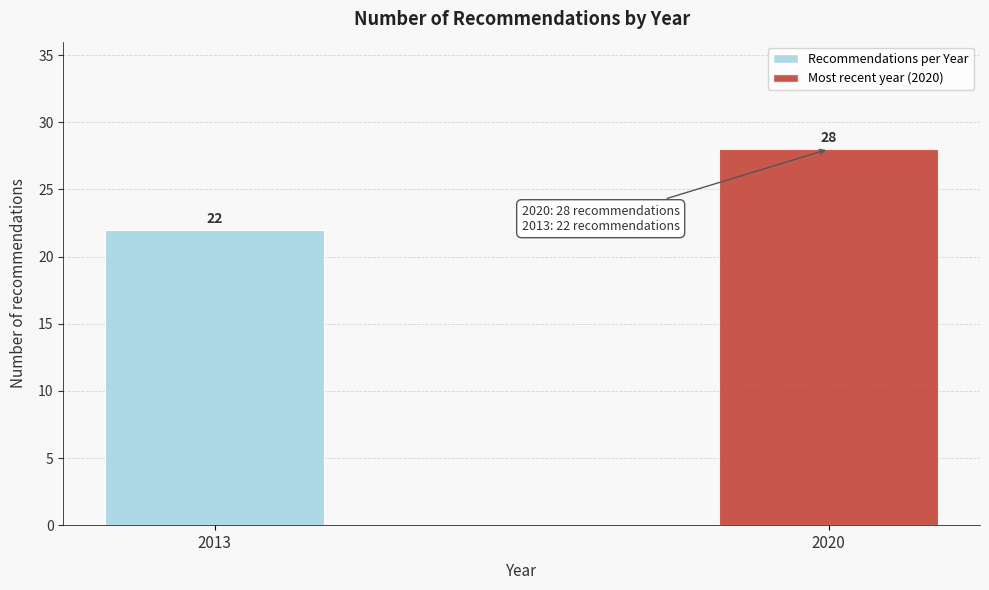

Reading left to right, list all the values displayed in this chart.

2013=22	2020=28